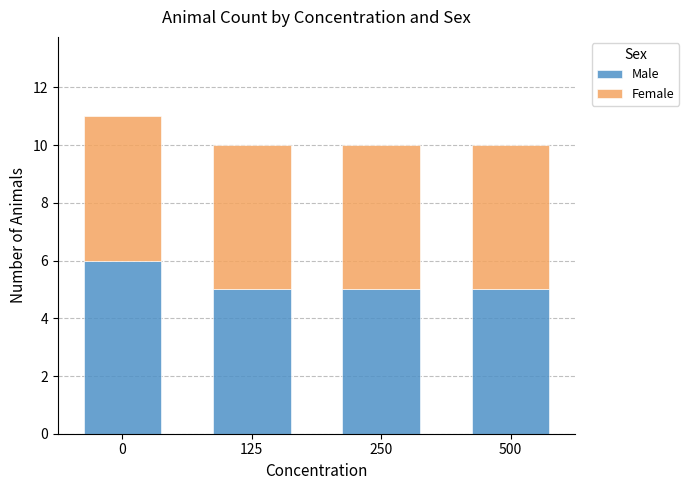

Reading right to left, transcribe the values for Male.

5	5	5	6